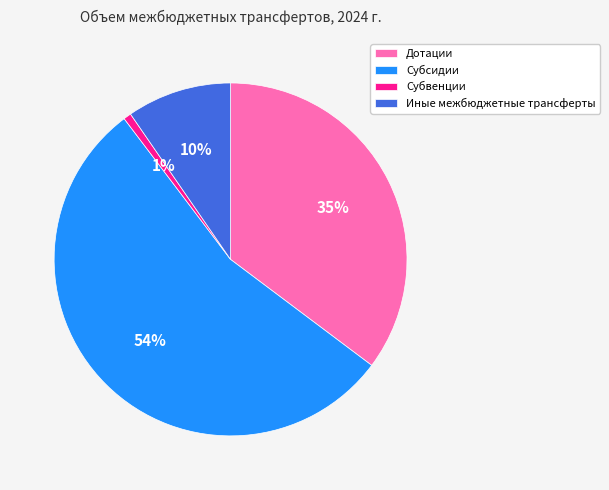

Which slice is the largest?

Субсидии